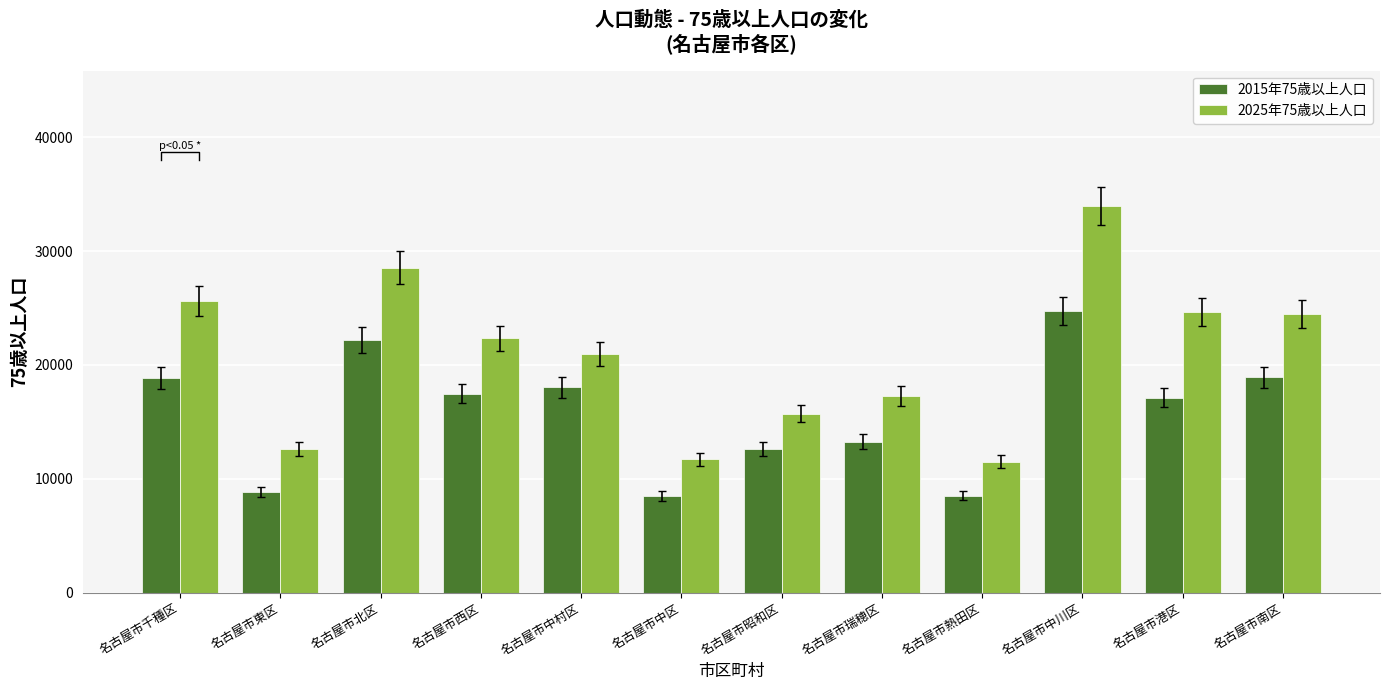

How many groups of bars are there?

12